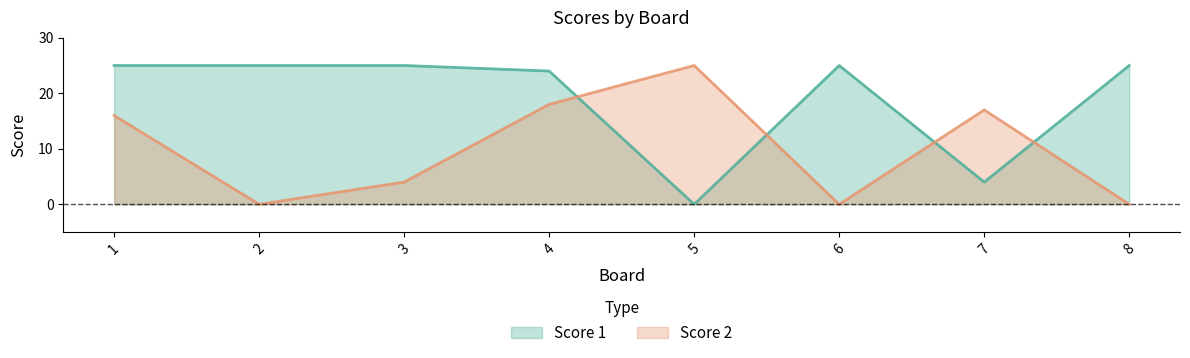

What is the sum of the Score 1 values at 3 and 5?

25